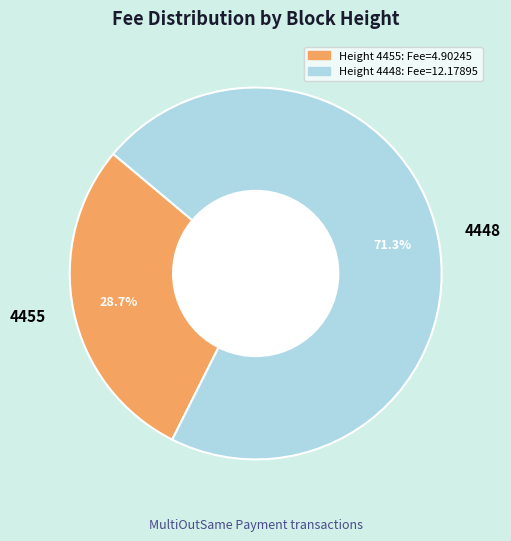

What is the smallest slice in the pie chart?

4455